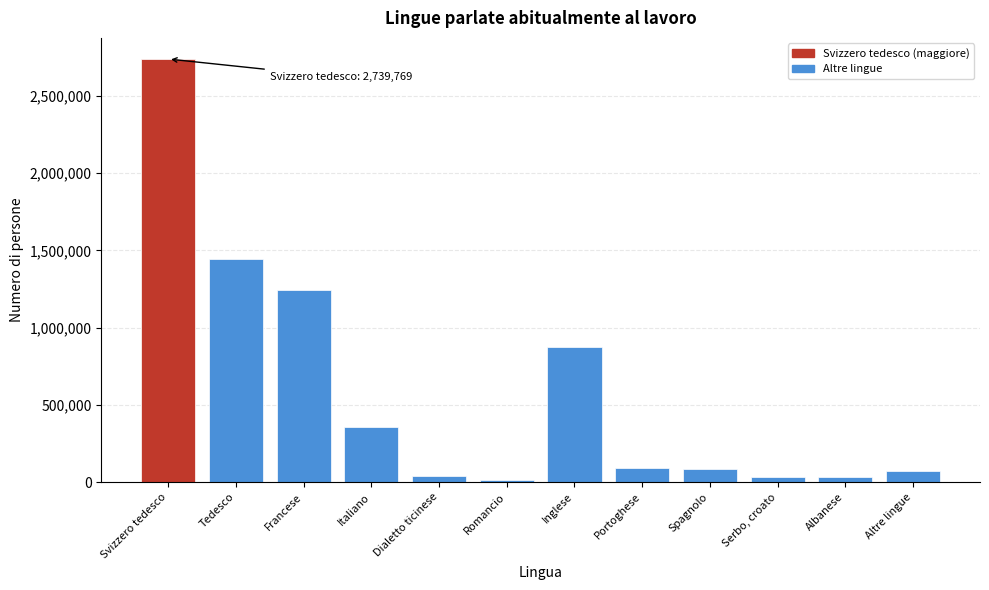

What is the sum of all values?

7022907.2